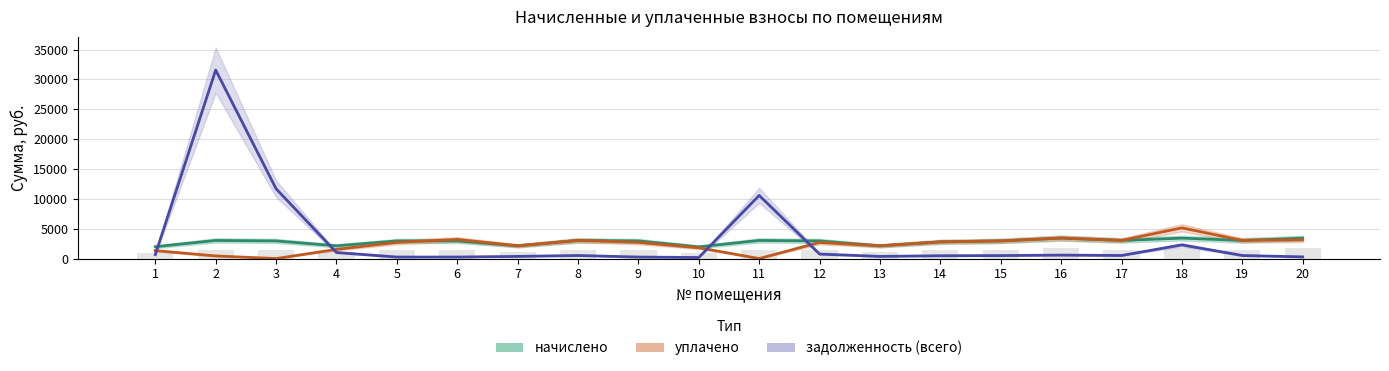

What is the spread (max minus min) of values at 1?

1318.2